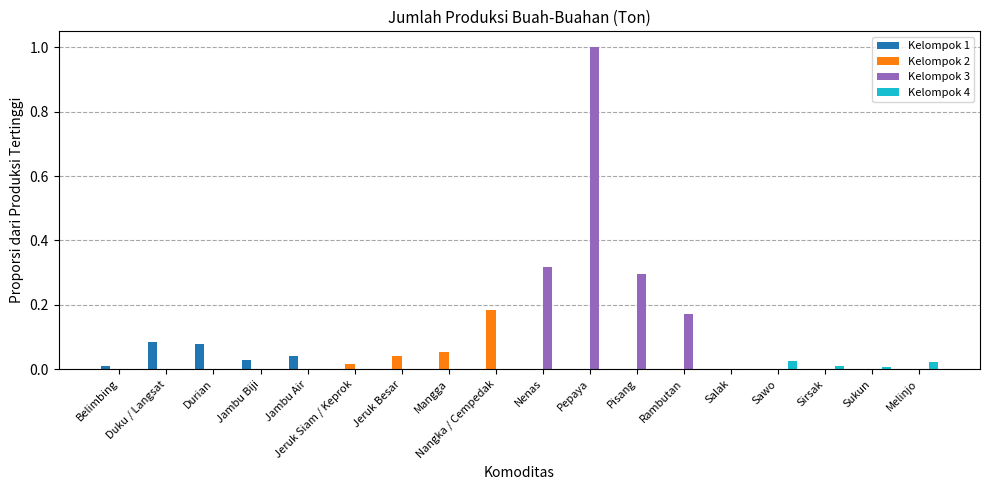

At which category does the chart reach its peak across all series?

Pepaya